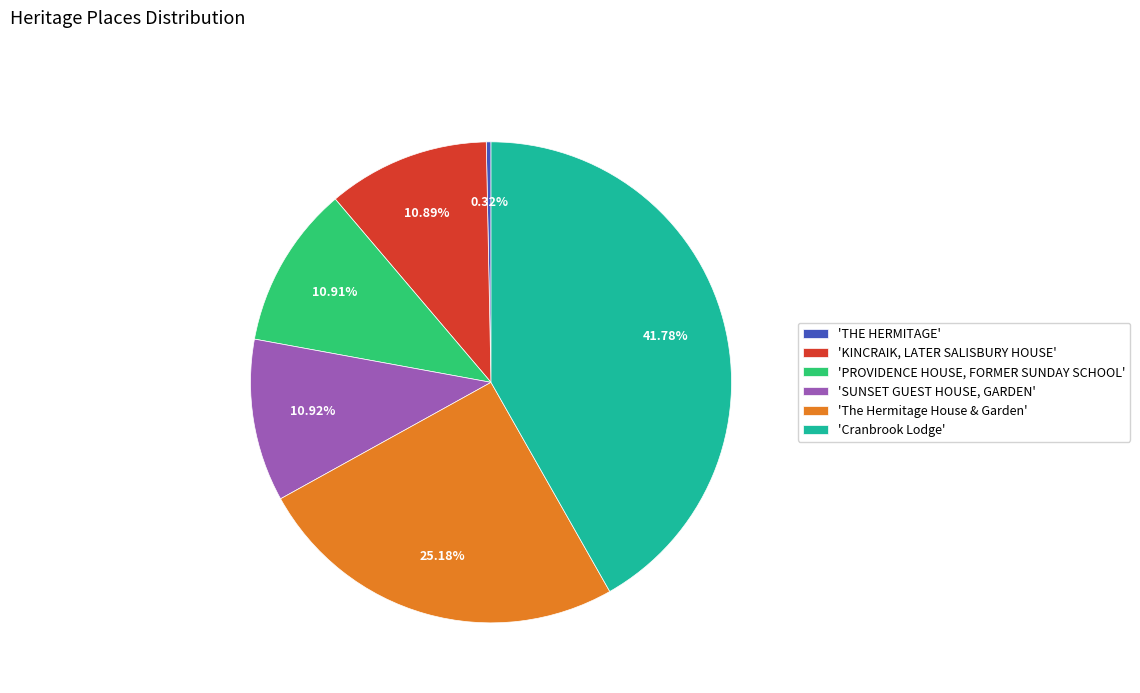

What is the ratio of the value at 'PROVIDENCE HOUSE, FORMER SUNDAY SCHOOL' to the value at 'KINCRAIK, LATER SALISBURY HOUSE'?

1.0